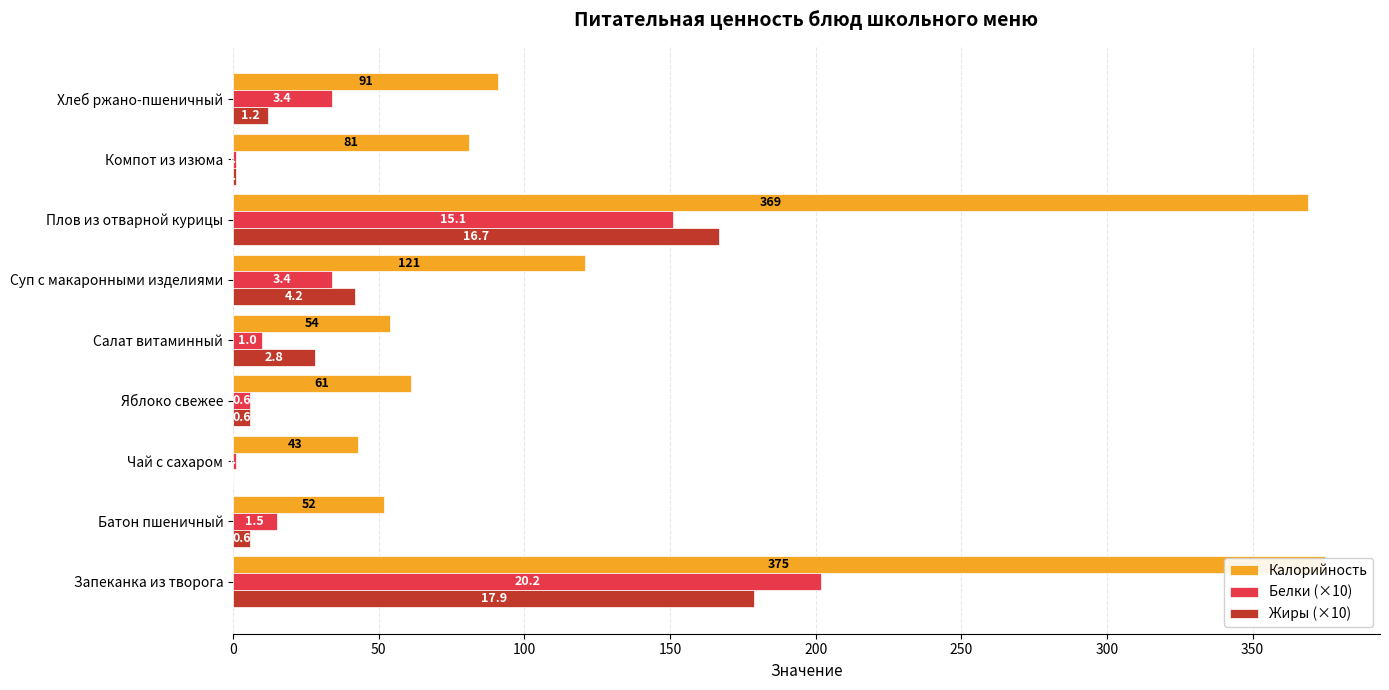

Reading left to right, list all the values displayed in this chart.

Калорийность: 375	52	43	61	54	121	369	81	91
Белки (×10): 202	15	1	6	10	34	151	1	34
Жиры (×10): 179	6	0	6	28	42	167	1	12